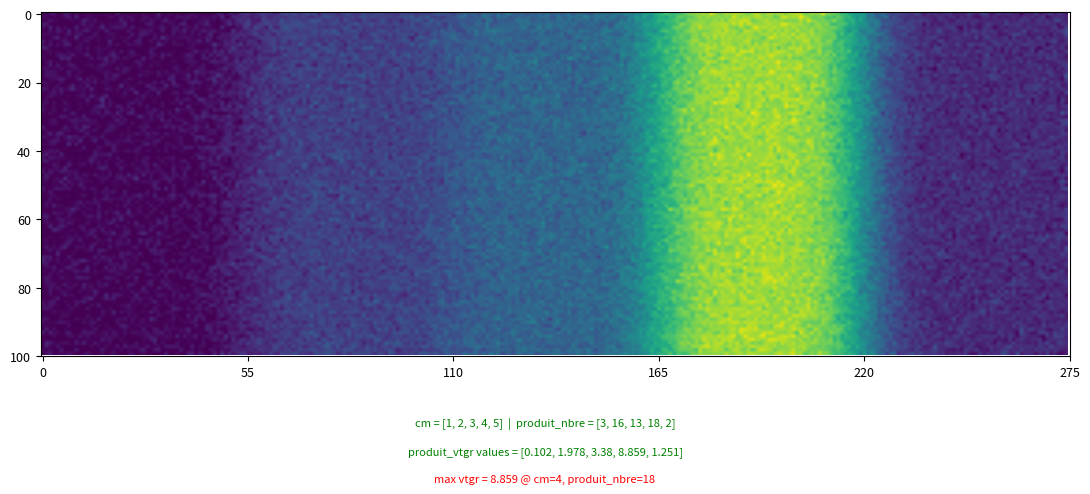

How many distinct data groups are displayed?

5